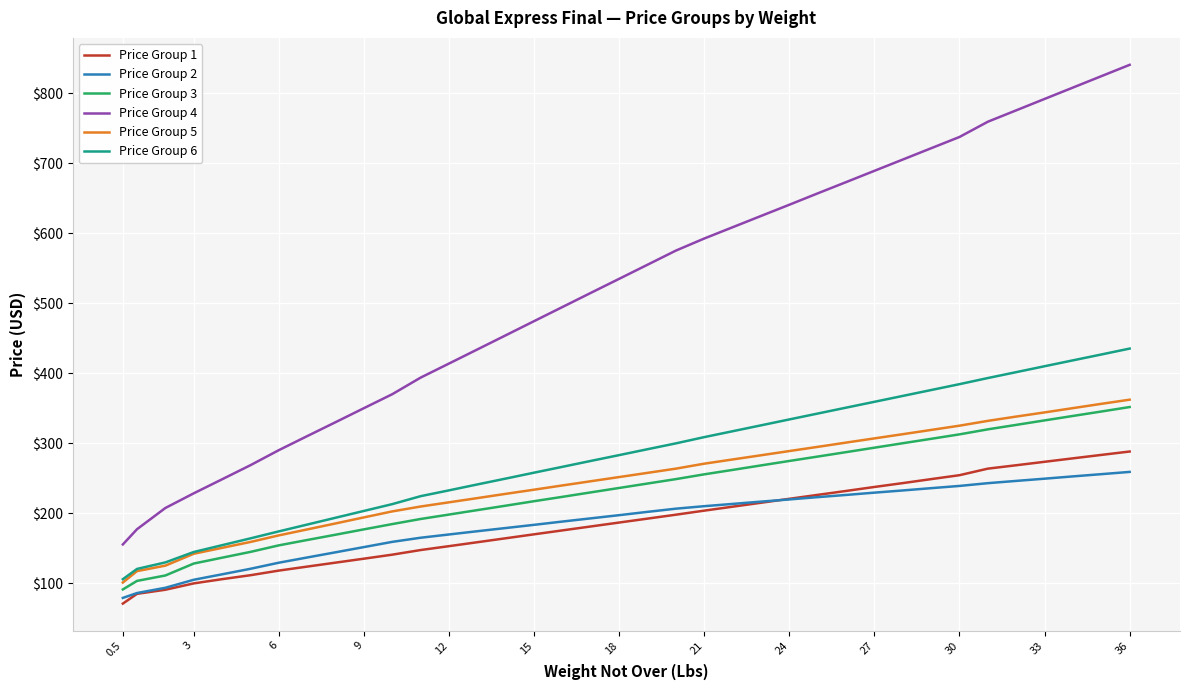

What is the sum of all Price Group 2 values?

6938.5